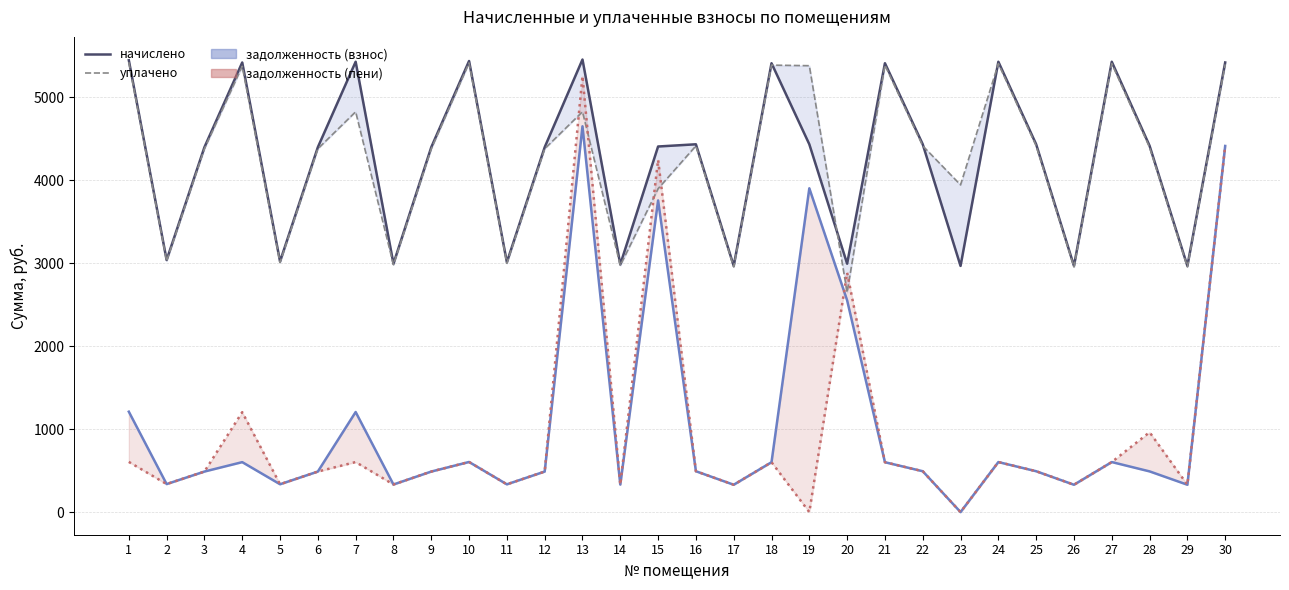

Reading left to right, list all the values displayed in this chart.

начислено: 5445.3	3037.9	4397.1	5418.6	3020.2	4397.1	5427.5	2993.6	4397.1	5436.4	3011.3	4397.1	5454.2	2984.7	4405.9	4432.6	2966.9	5409.7	4432.6	2993.6	5409.7	4432.6	2966.9	5427.5	4432.6	2966.9	5427.5	4414.9	2966.9	5418.6
уплачено: 5422.0	3025.0	4378.3	5372.3	3007.3	4378.3	4824.5	2980.8	4377.6	5413.1	2998.4	4378.3	4824.8	2971.9	3897.6	4413.6	2954.2	5386.6	5379.7	2648.2	5386.6	4413.6	3943.2	5404.3	4413.6	2954.2	5404.3	4396.0	2954.2	5395.4
задолженность (взнос): 1210.1	337.6	488.6	602.1	335.6	488.6	1206.1	332.6	488.6	604.0	334.6	488.6	4649.5	331.6	3756.0	492.5	329.7	601.1	3902.2	2551.9	601.1	492.5	0.0	603.1	492.5	329.7	603.1	490.5	329.7	4412.5
задолженность (пени): 605.0	337.6	488.6	1204.1	335.6	488.6	603.1	332.6	488.6	604.0	334.6	488.6	5255.5	331.6	4245.5	492.5	329.7	601.1	0.0	2884.6	601.1	492.5	0.0	603.1	492.5	329.7	603.1	962.2	329.7	4412.5